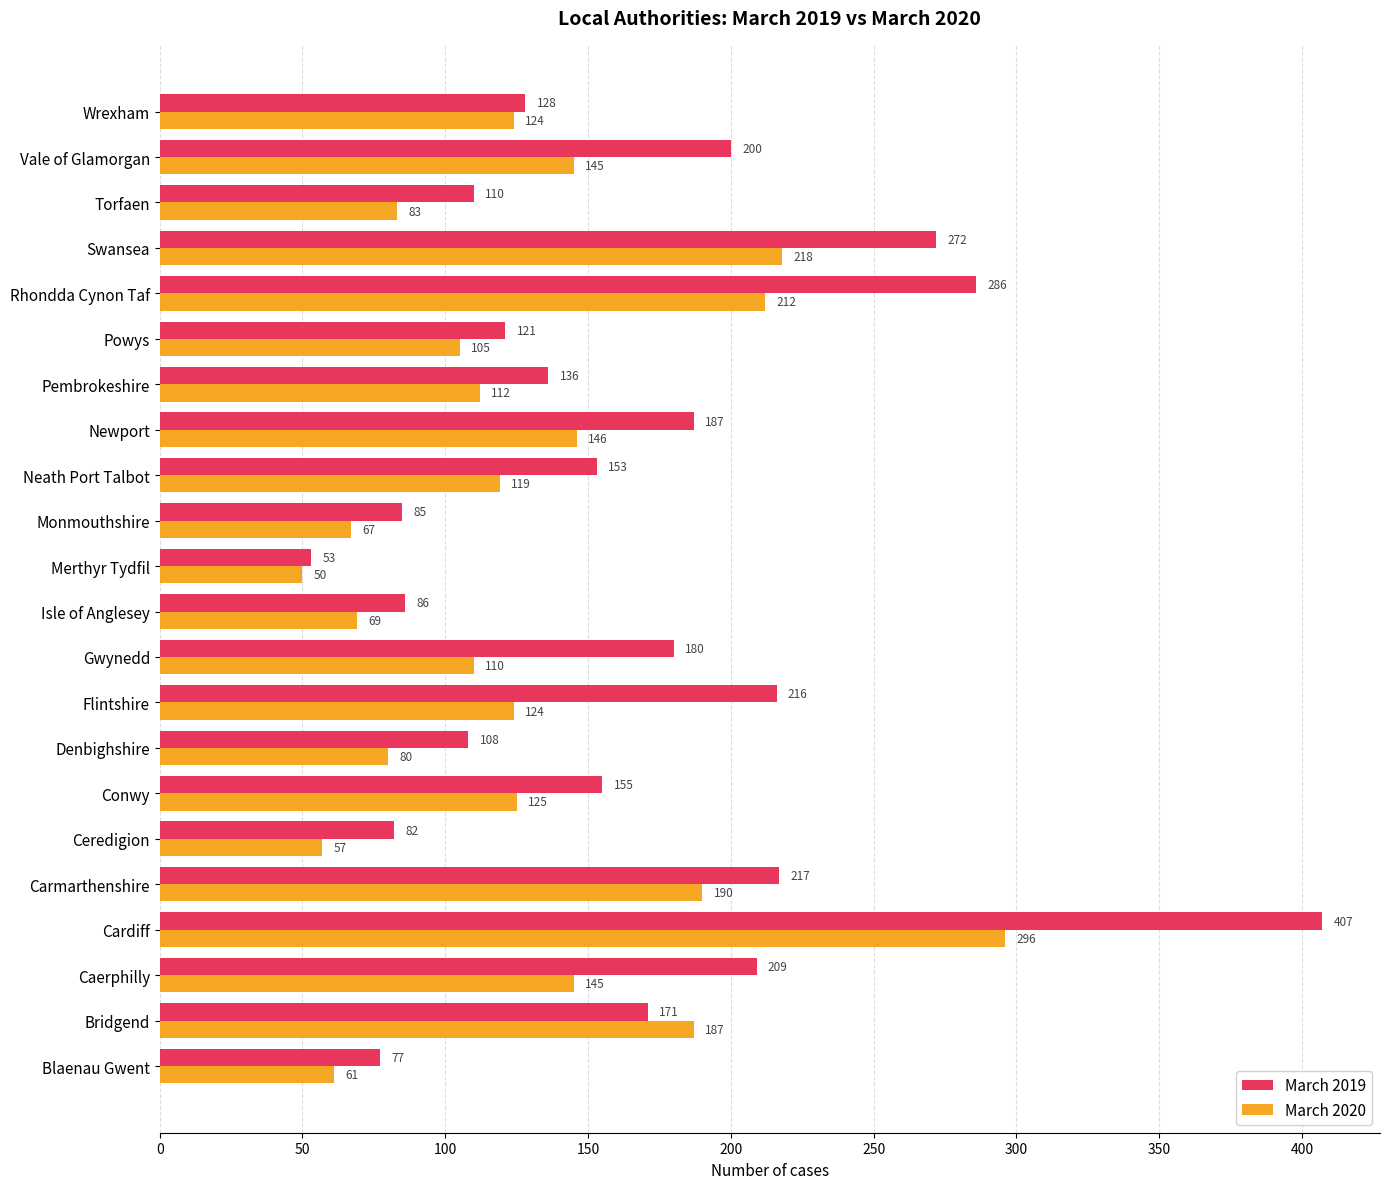

Count the number of categories in the chart.

22